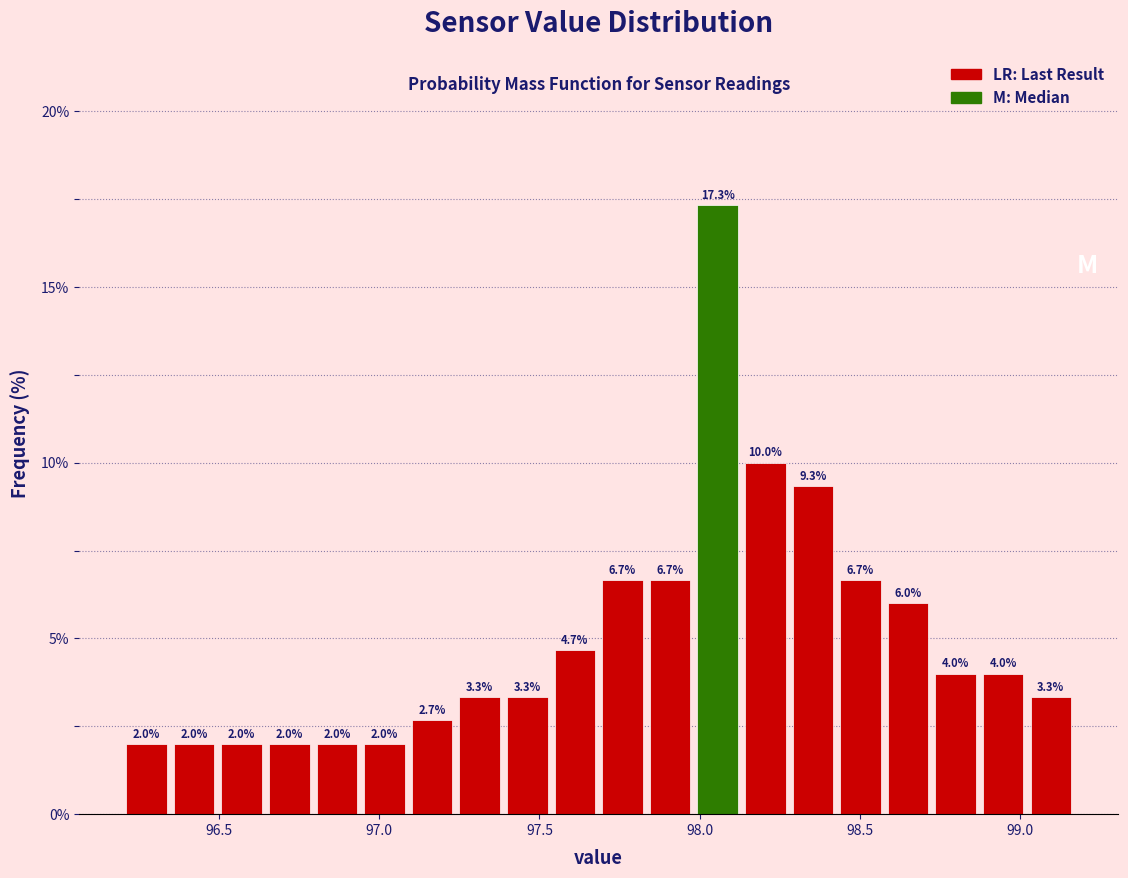

Around what value on the x-axis is the tallest bar? Give the approximate position of its centre, as read against the axis.

98.05